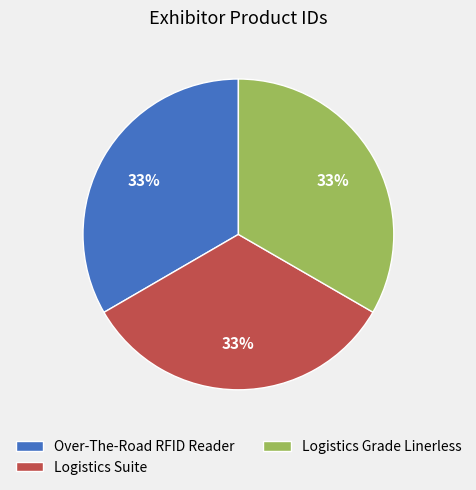

Does Over-The-Road RFID Reader account for over 50% of the chart?

No